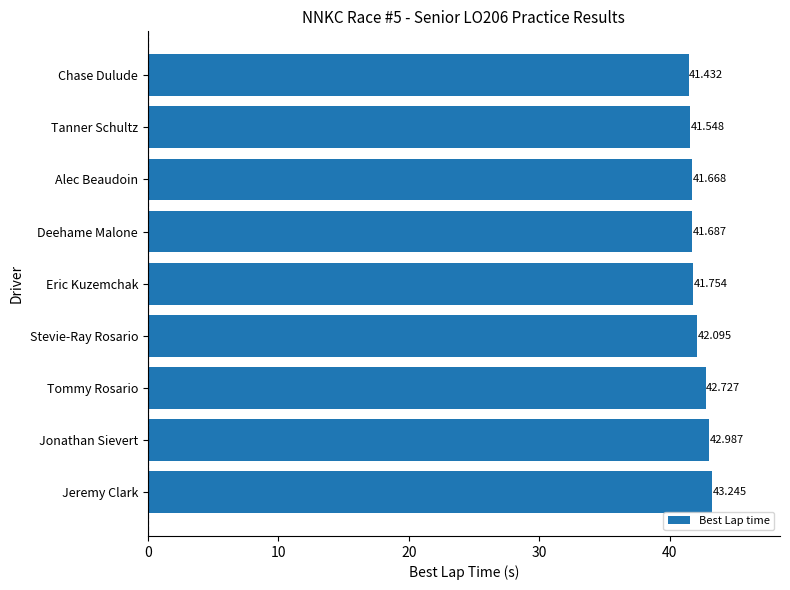

Rank the categories by value from highest to lowest.

Jeremy Clark, Jonathan Sievert, Tommy Rosario, Stevie-Ray Rosario, Eric Kuzemchak, Deehame Malone, Alec Beaudoin, Tanner Schultz, Chase Dulude